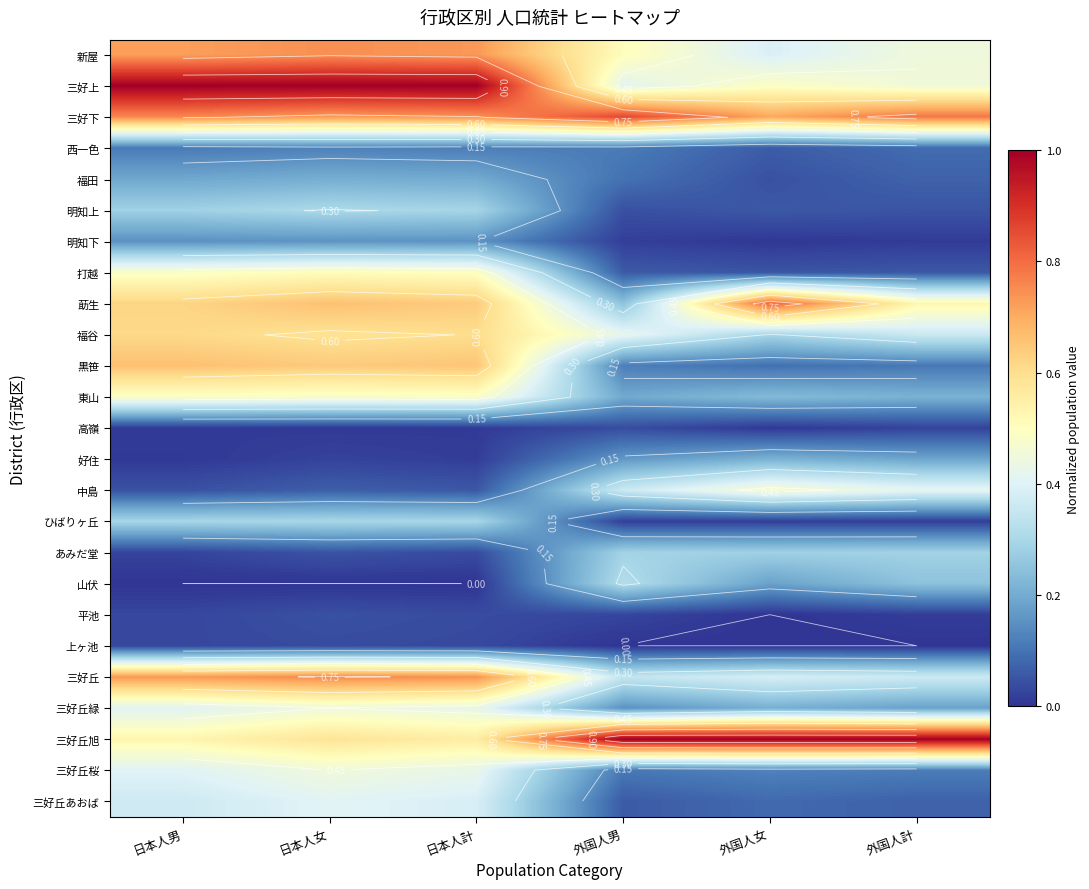

Rank the series by their maximum value, from highest to lowest.

三好上, 三好丘旭, 三好下, 莇生, 三好丘, 新屋, 黒笹, 福谷, 打越, 東山, 中島, 三好丘桜, 三好丘緑, 三好丘あおば, 山伏, 明知上, ひばりヶ丘, あみだ堂, 好住, 福田, 明知下, 西一色, 平池, 高嶺, 上ヶ池